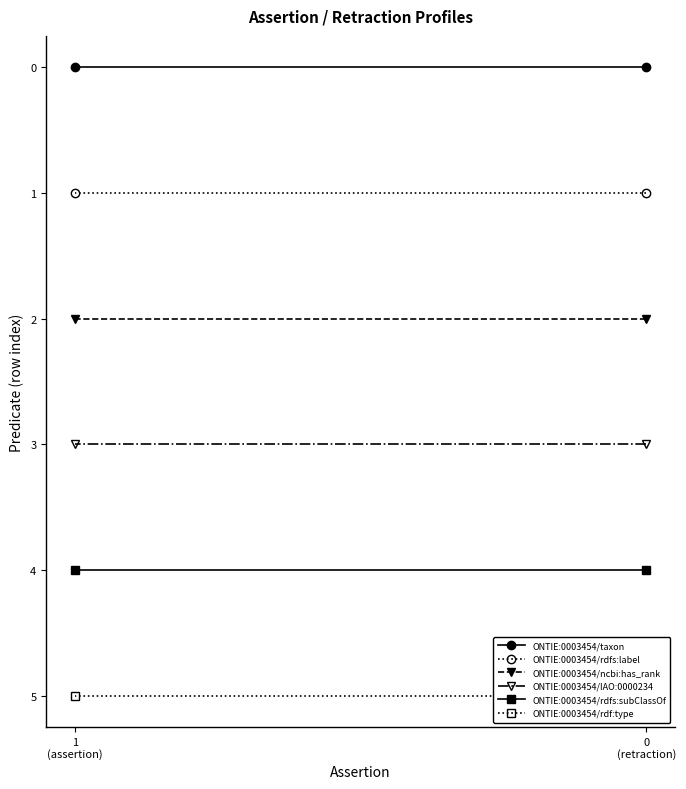

Which series has the widest spread of values?

ONTIE:0003454/taxon